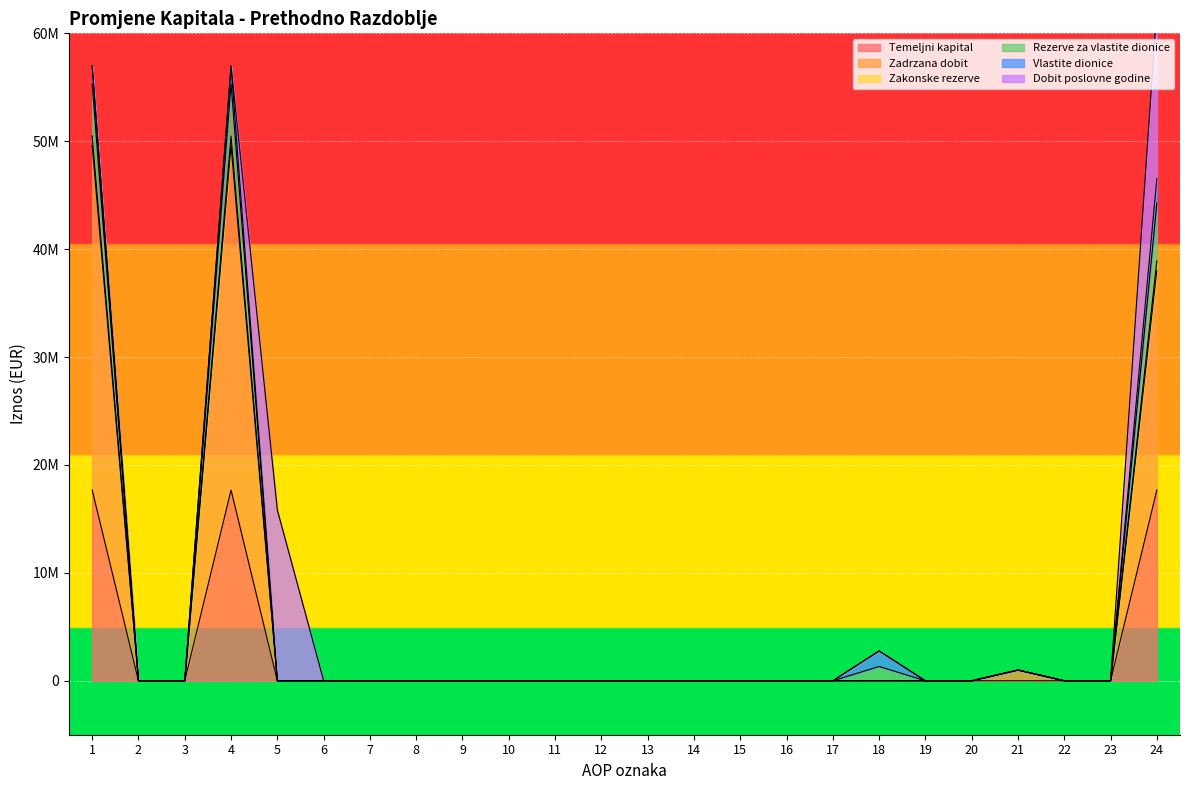

What is the average value of the Zakonske rezerve series?

110463